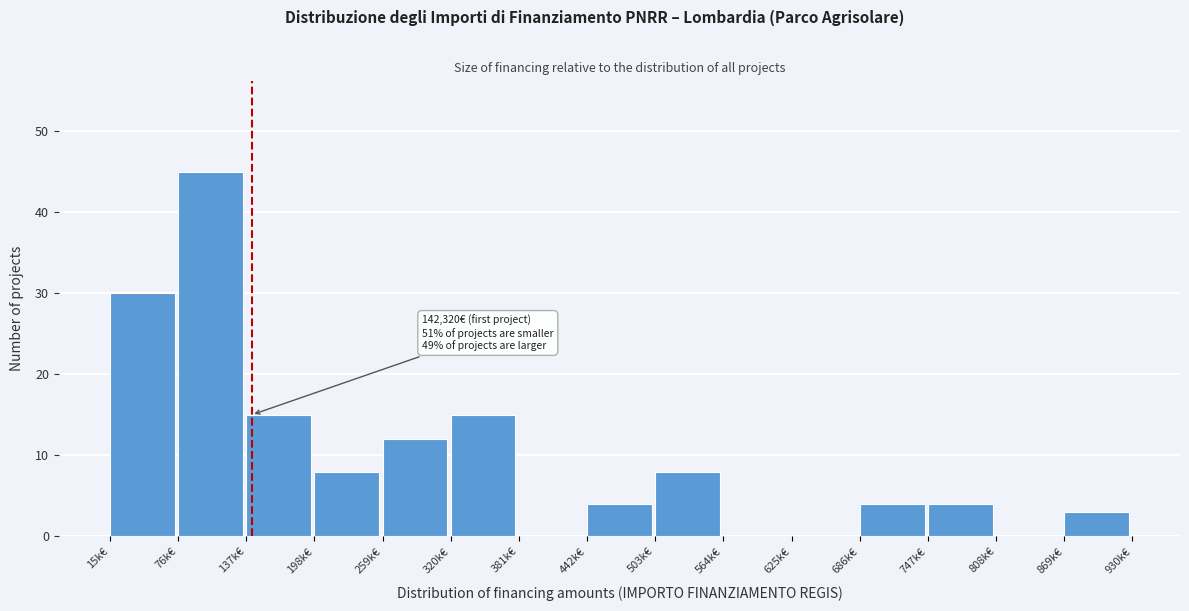

Reading left to right, list all the values displayed in this chart.

15k€=30	76k€=45	137k€=15	198k€=8	259k€=12	320k€=15	381k€=0	442k€=4	503k€=8	564k€=0	625k€=0	686k€=4	747k€=4	808k€=0	869k€=3